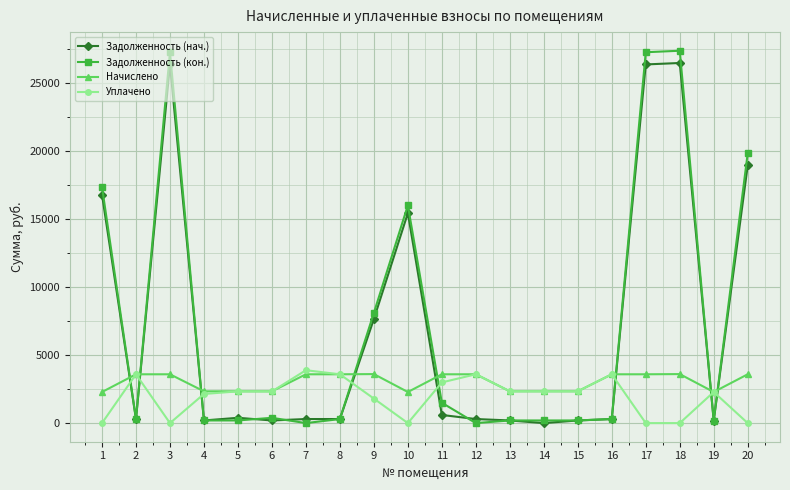

Where is the first local minimum for Задолженность (кон.)?

2